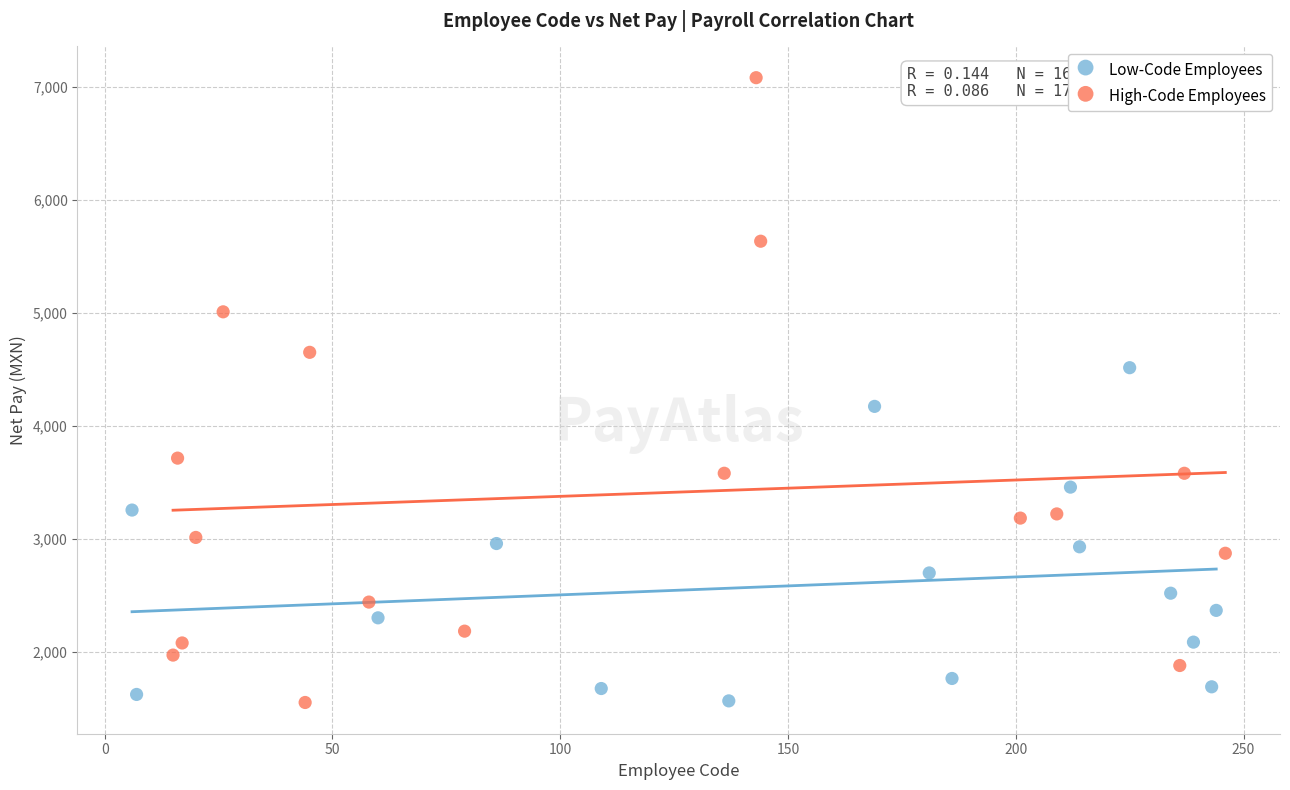

What are all the series names shown in the legend?

Low-Code Employees, High-Code Employees